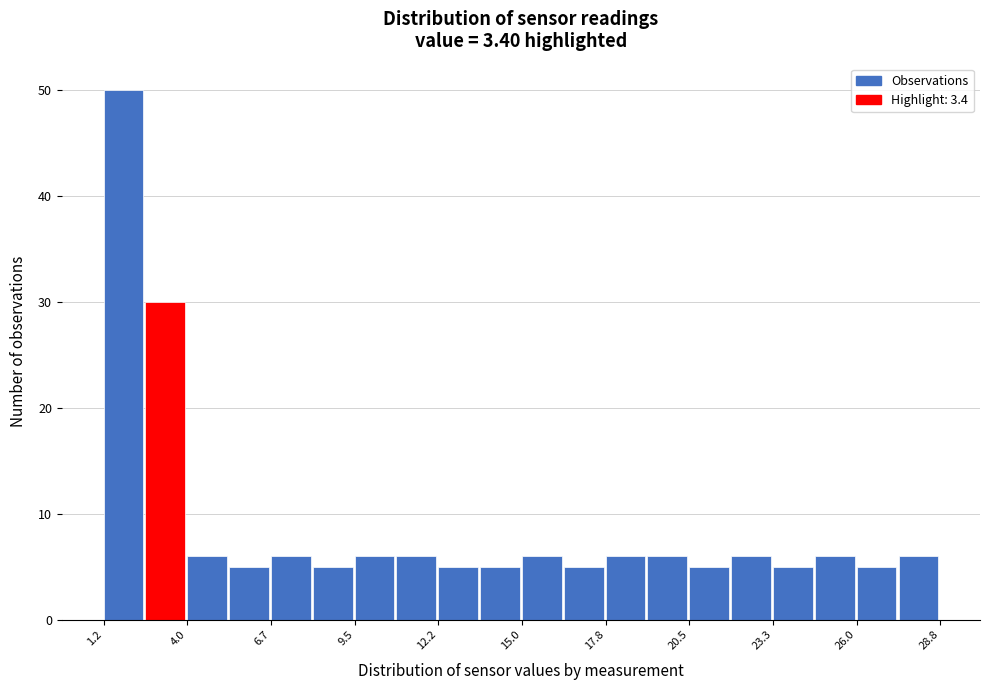

Read against the x-axis, roughly where is the centre of the tallest bar?

2.0